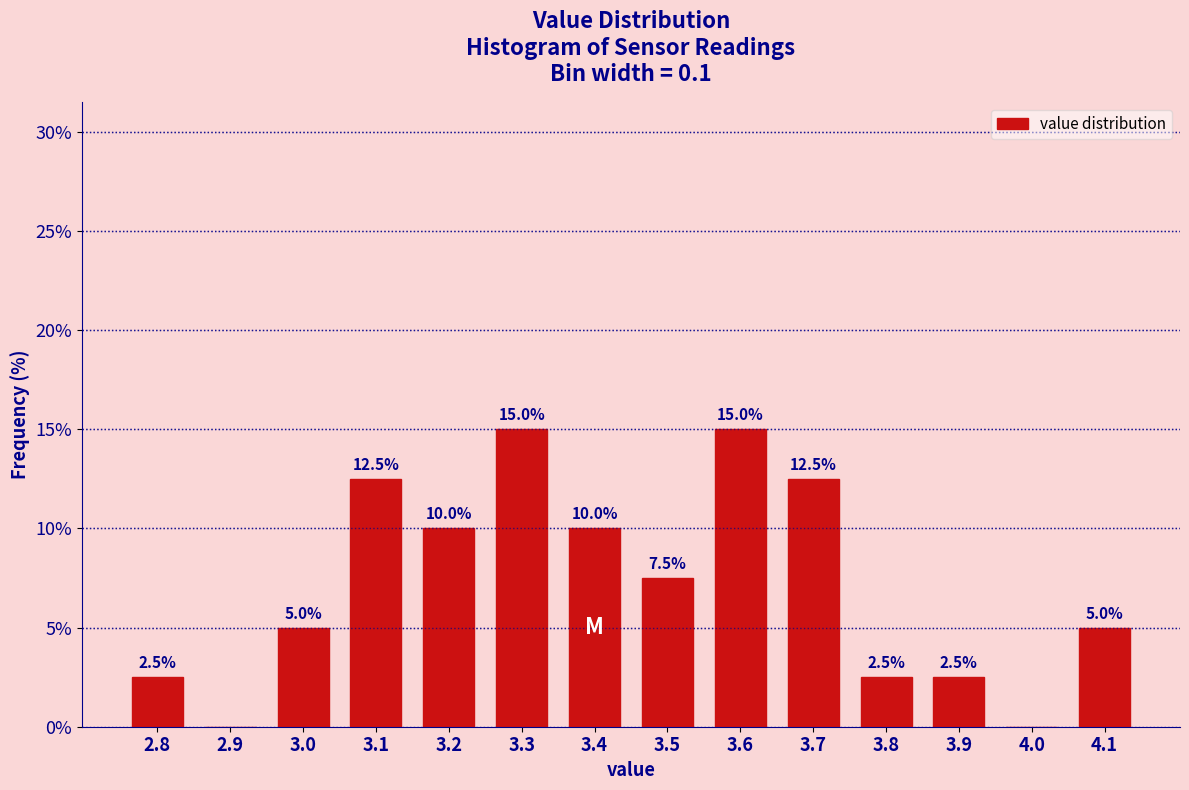

Which has a higher value, 3.9 or 3.6?

3.6